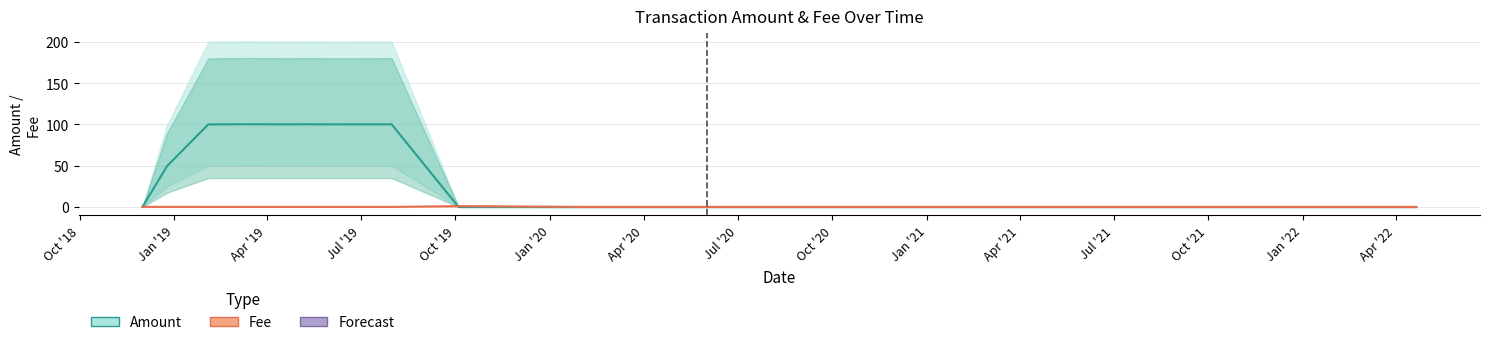

At which label is Fee closest to 0?

Jul '21